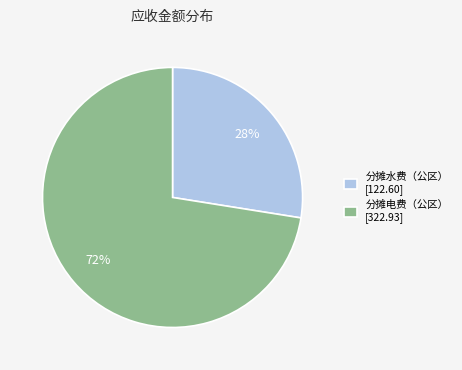

What is the ratio of the value at 分摊水费（公区） [122.60] to the value at 分摊电费（公区） [322.93]?

0.4